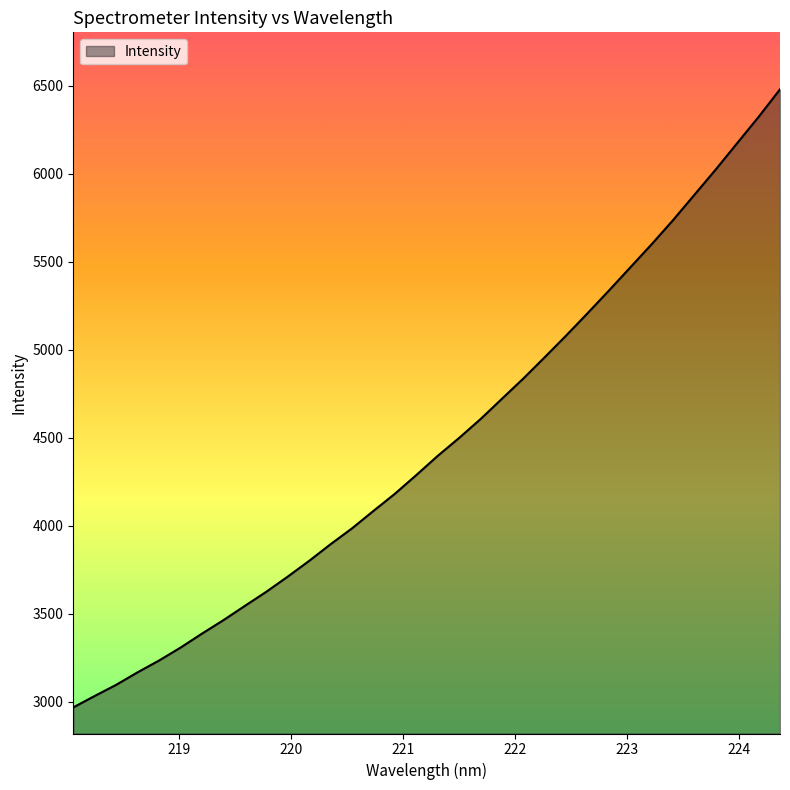

What is the maximum value shown in the chart?

6480.2